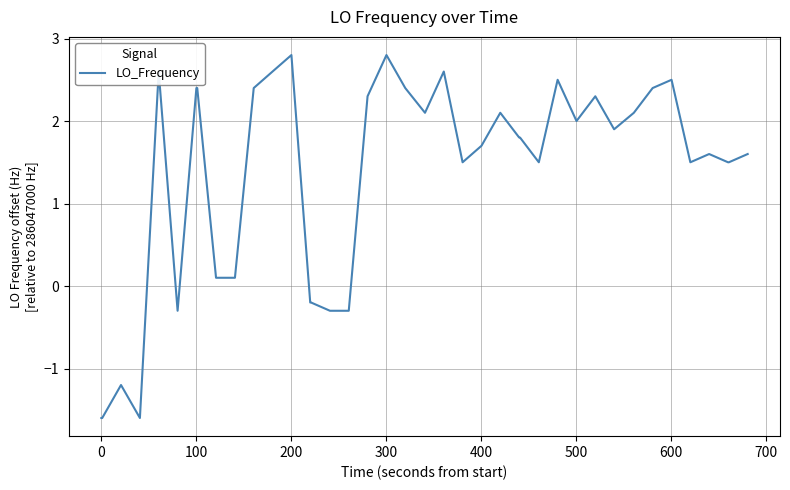

Reading right to left, what are all the values shown in this chart?

1.6	1.5	1.5	1.6	1.5	2.5	2.4	2.1	1.9	2.3	2.0	2.5	1.5	1.8	1.8	2.1	1.7	1.5	2.6	2.1	2.4	2.8	2.3	-0.3	-0.3	-0.2	-0.2	2.8	2.6	2.4	0.1	0.1	2.4	2.4	-0.3	2.6	-1.6	-1.2	-1.6	-1.6